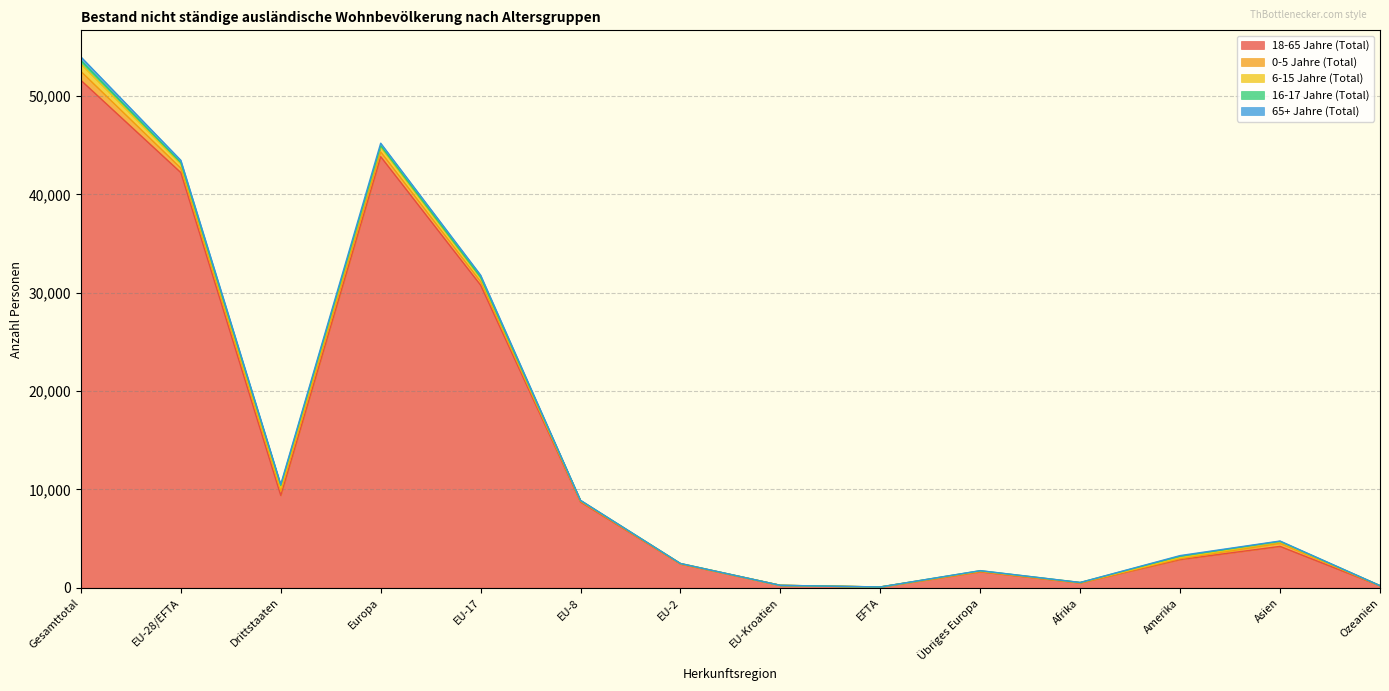

True or false: 16-17 Jahre (Total) has a value of 139 at Europa.

True